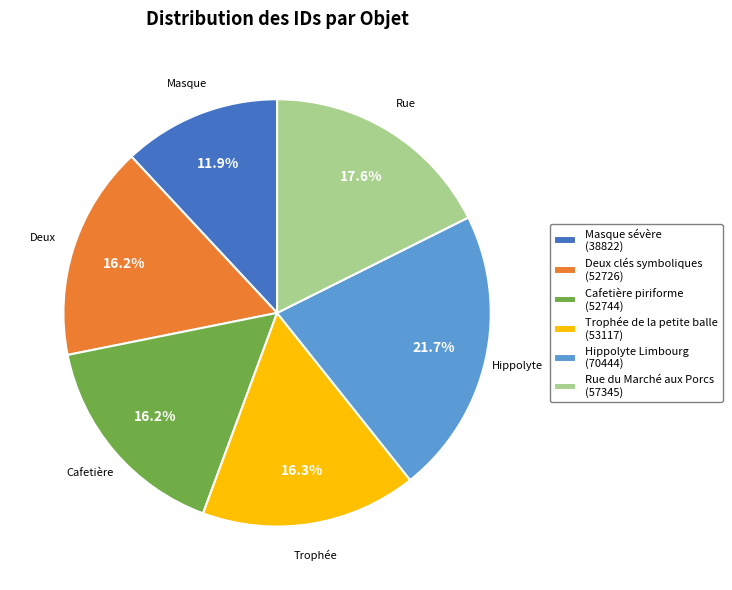

Is it true that Masque sévère is 12% of the pie?

True